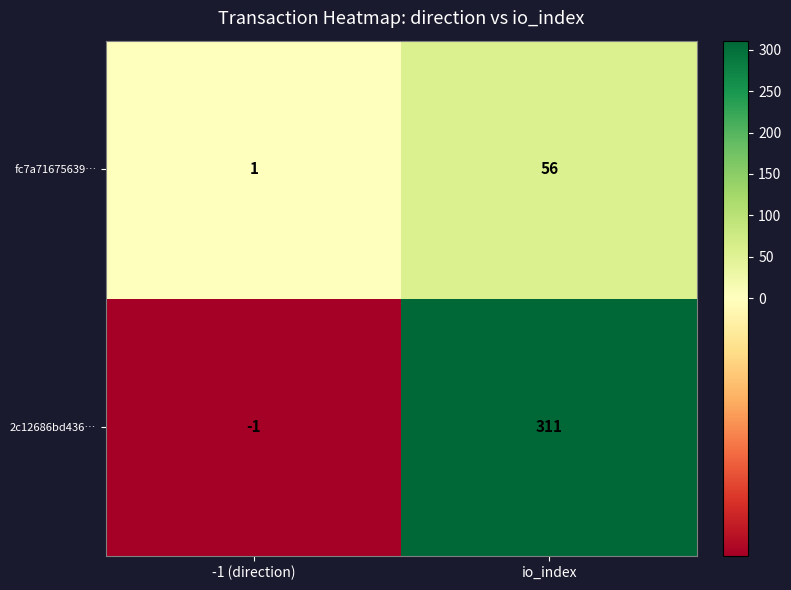

Reading left to right, transcribe all the data shown in this chart.

fc7a71675639…: -1 (direction)=1	io_index=56
2c12686bd436…: -1 (direction)=-1	io_index=311